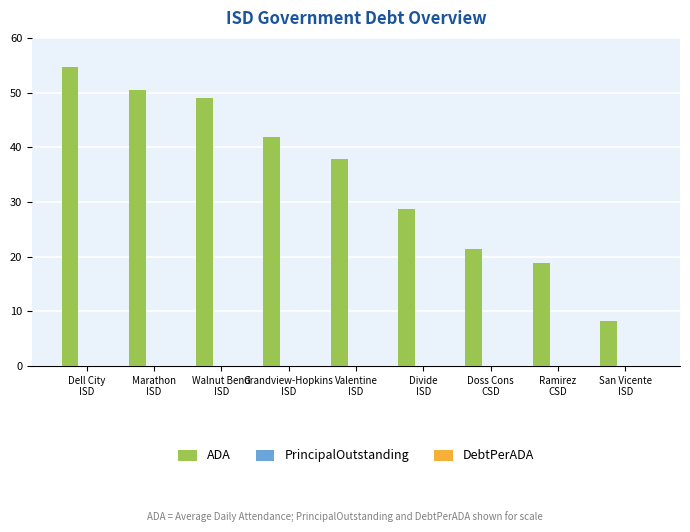

What is the minimum value shown in the chart?

8.2